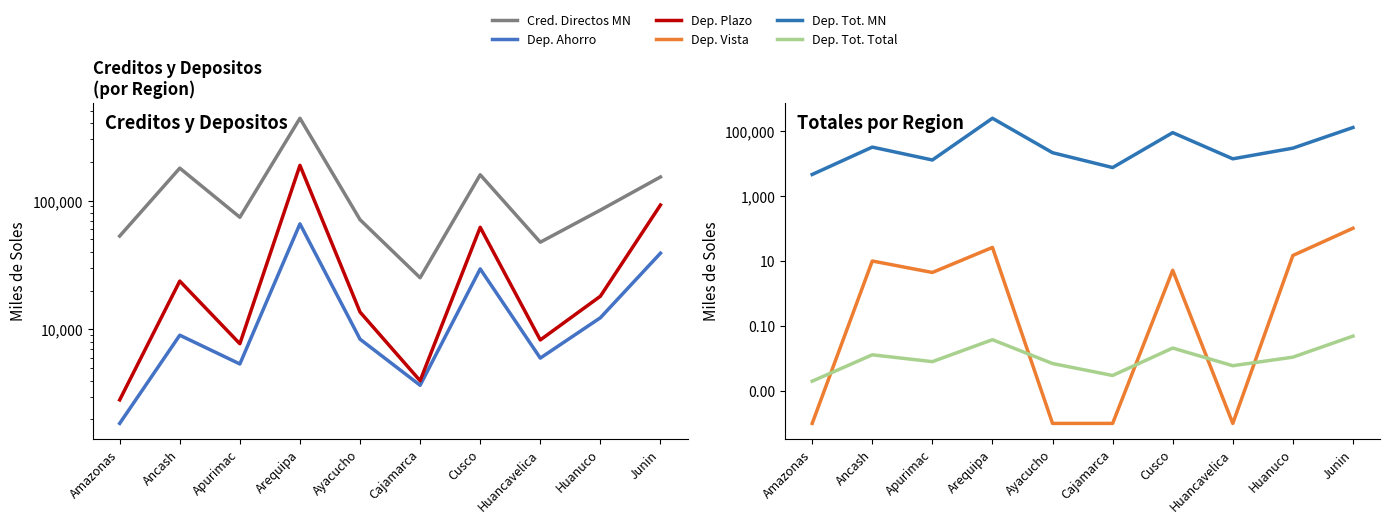

How many lines are shown in the chart?

6